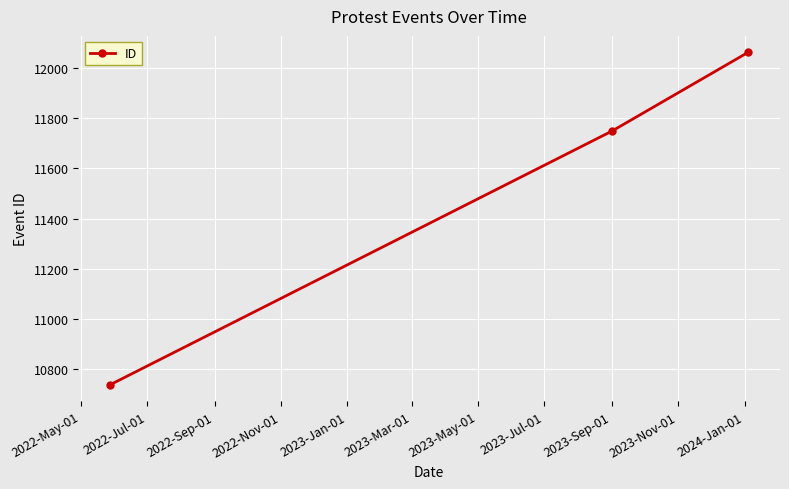

What is the smallest value displayed?

10739